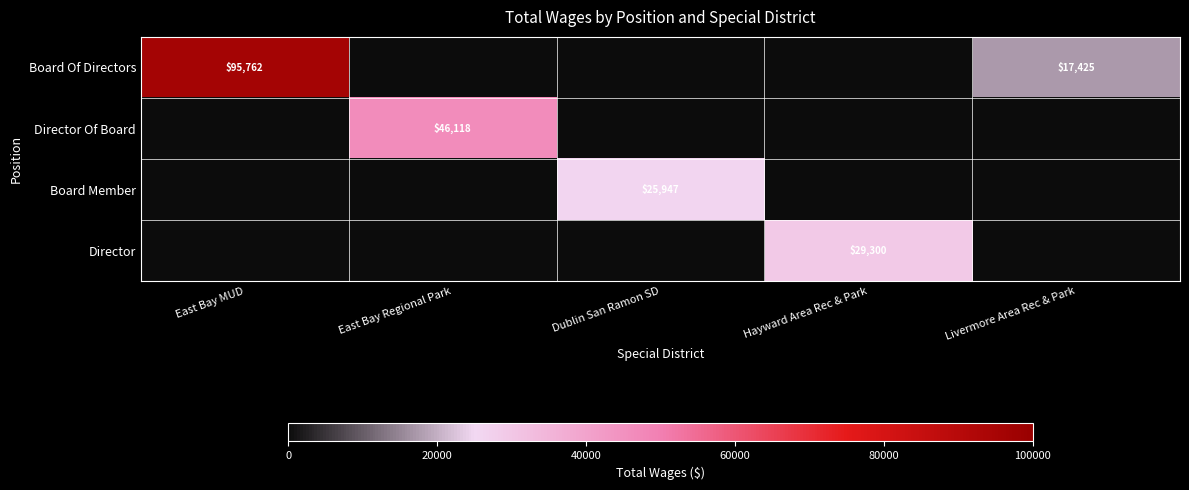

The Board Member series shows -17655 at Livermore Area Rec & Park. True or false?

False